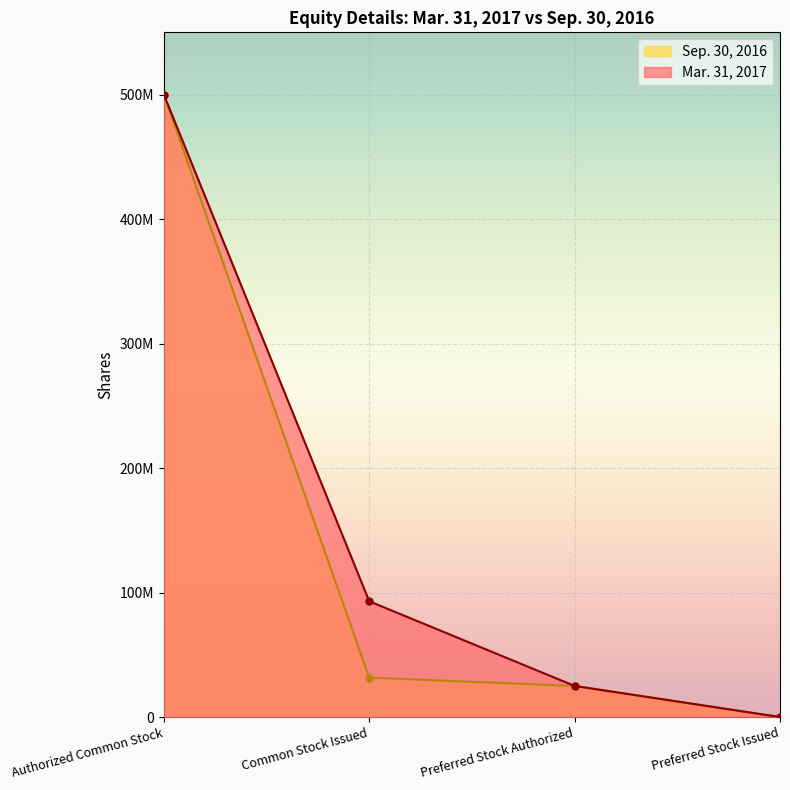

How many values in the Mar. 31, 2017 series exceed 93010001?

1